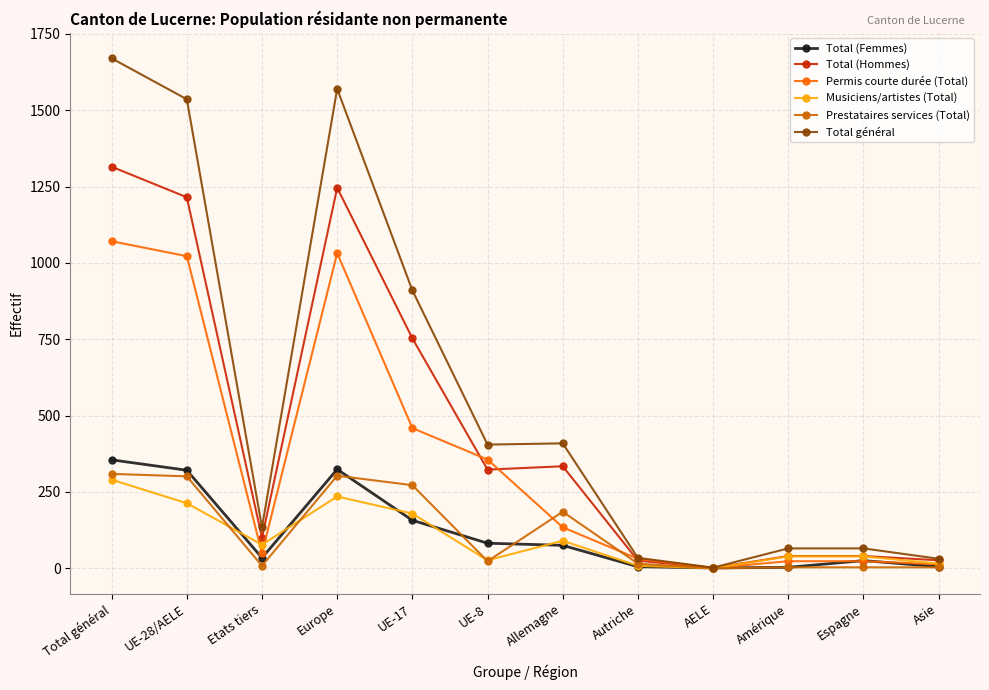

Read the Total (Femmes) value at Allemagne, to the nearest 5.

75